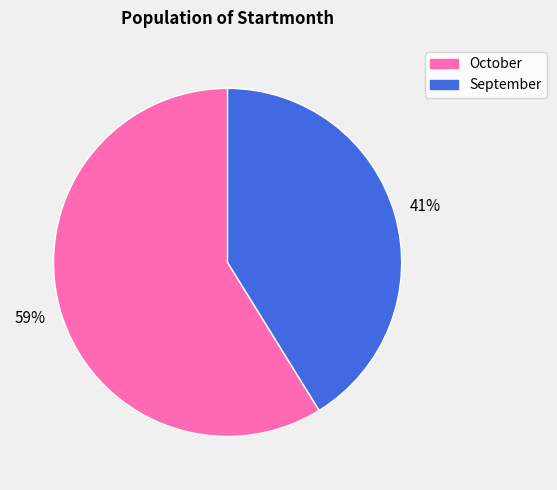

To the nearest percent, what is the average slice percentage?

50%